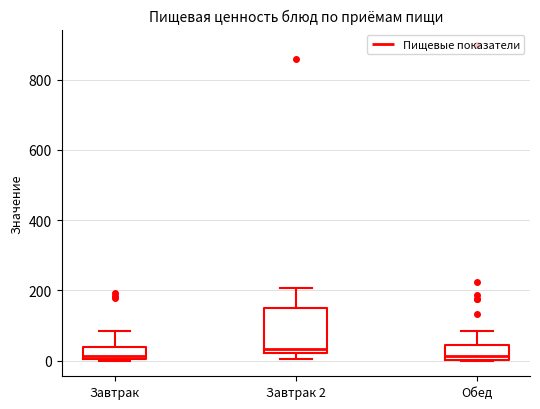

Reading left to right, read every box against the y-axis: the position of its median line, the range the box covers, and the ends of its whiskers. The values are not printed on the chart, so give them approximately, as read against the axis.

Завтрак: median 20, box 0 to 40, whiskers 0 to 80
Завтрак 2: median 40, box 20 to 140, whiskers 0 to 200
Обед: median 20, box 0 to 40, whiskers 0 to 80